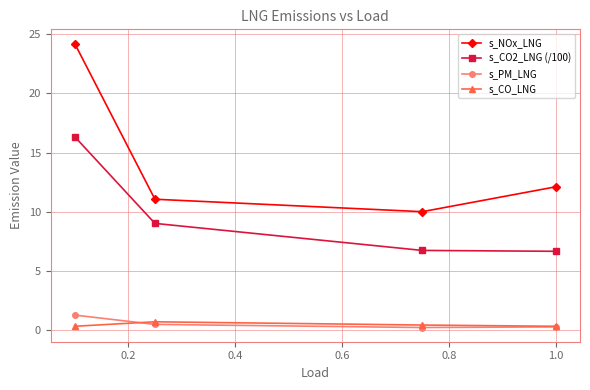

True or false: s_CO2_LNG (/100) and s_PM_LNG cross at least once.

False